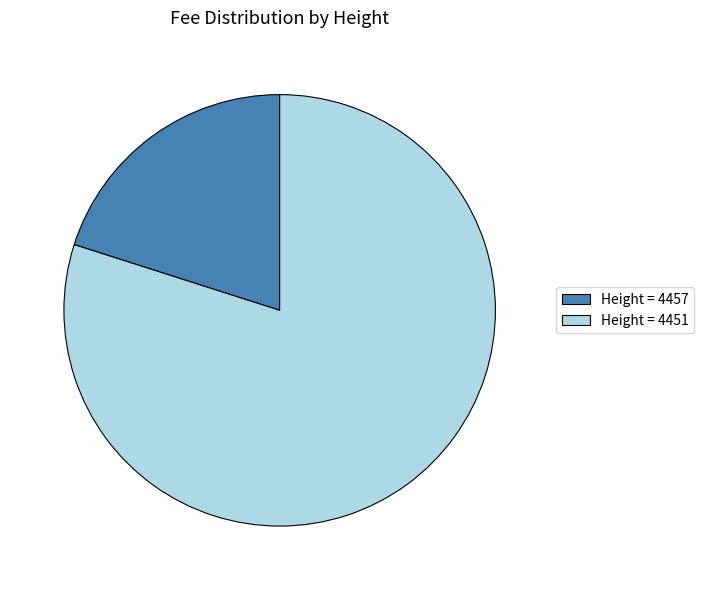

Which category has the smallest portion of the pie?

Height = 4457